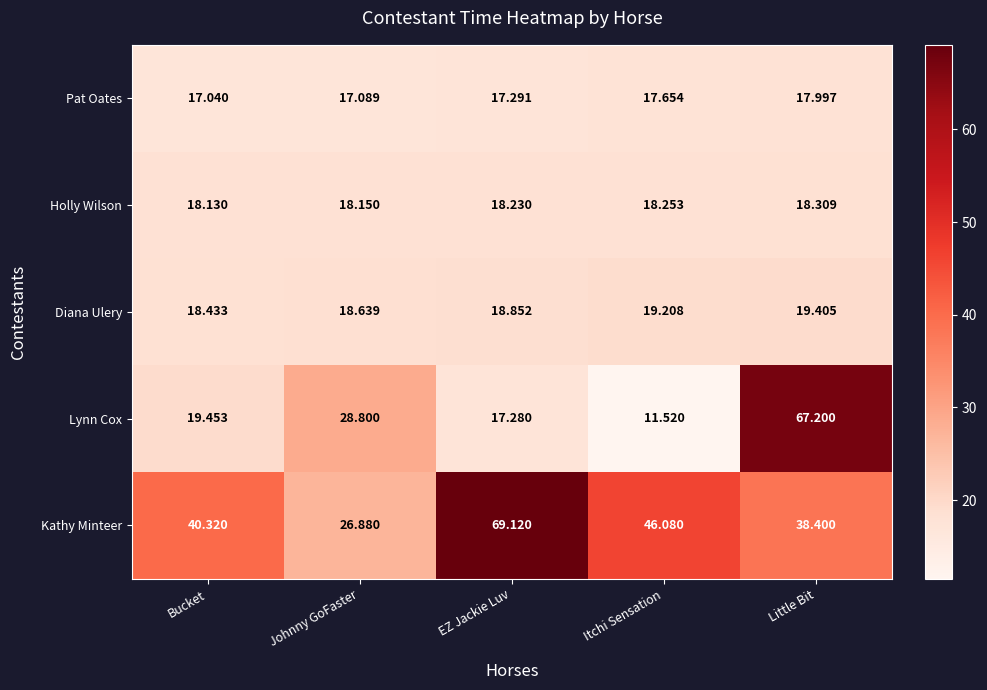

What is the maximum value shown in the chart?

69.1